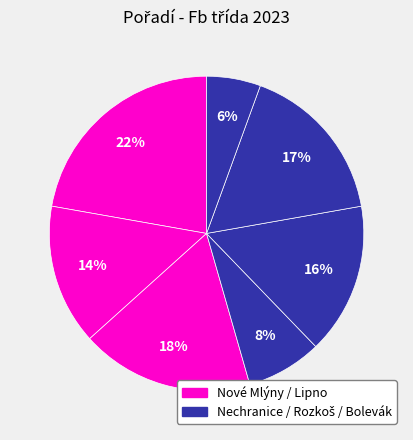

How many slices are in this pie chart?

7